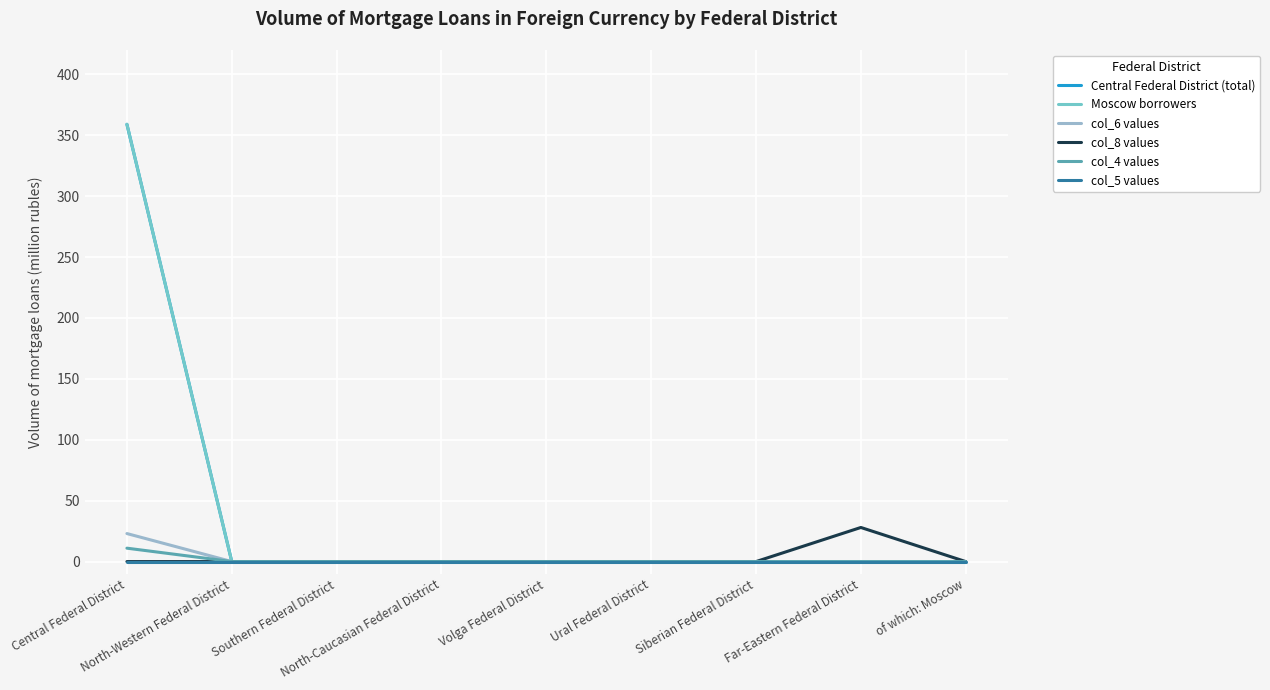

Does the chart display data point markers on the line(s)?

No